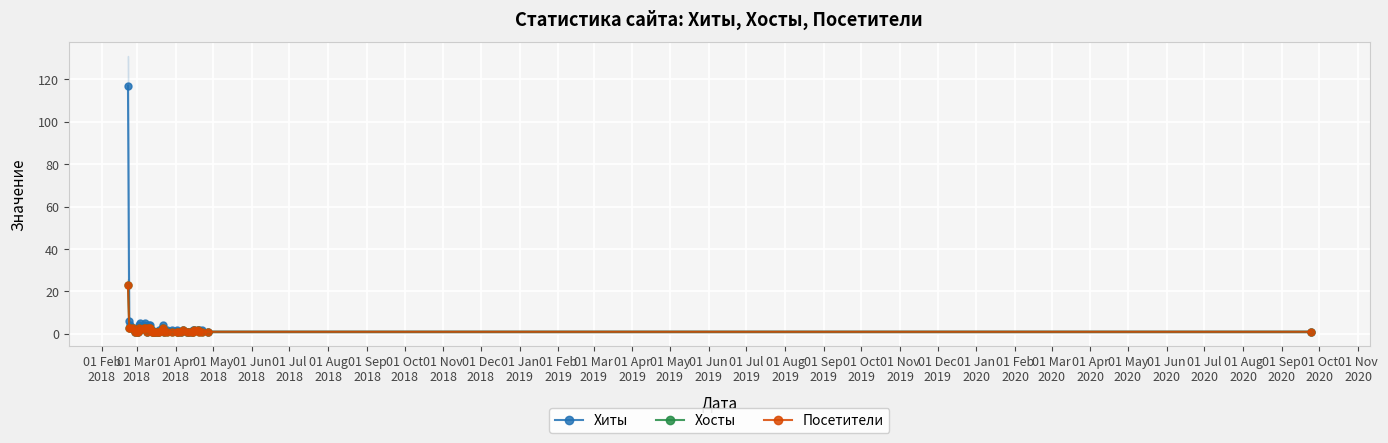

What is the value of the Хиты point at the 12th from the left?

1